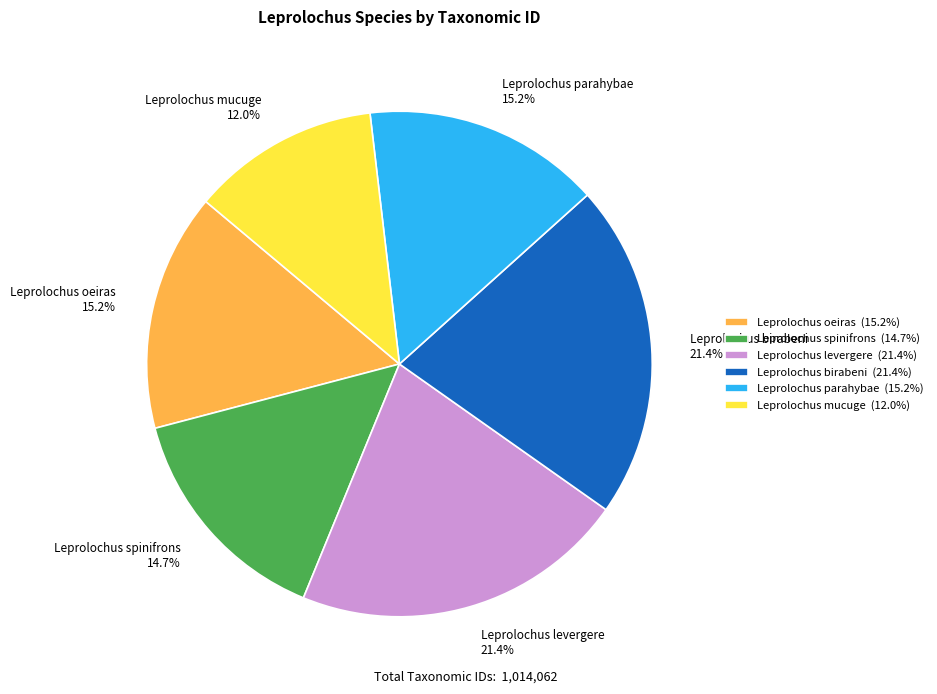

What percentage do Leprolochus oeiras (15.2%) and Leprolochus spinifrons (14.7%) together represent?

29.9%